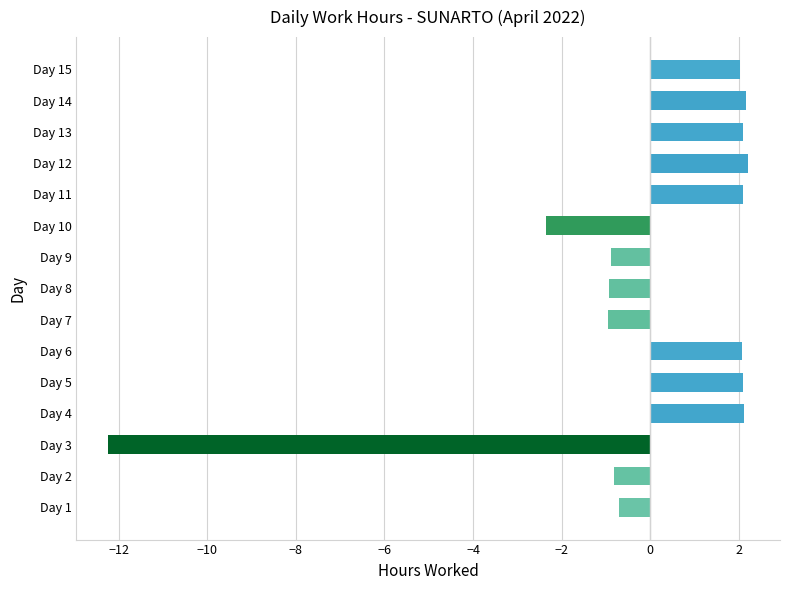

What is the sum of the values at Day 7 and Day 1?

-1.7